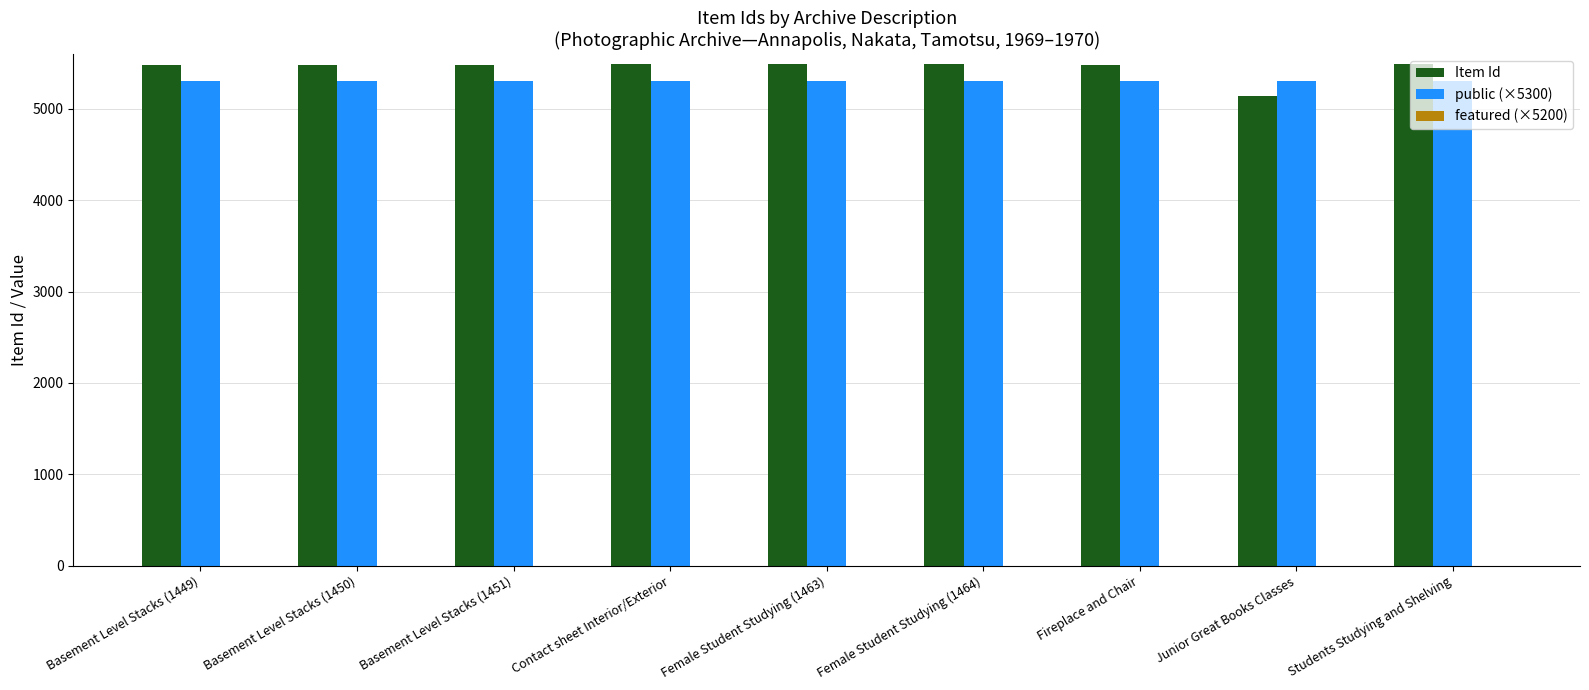

How many distinct data groups are displayed?

2